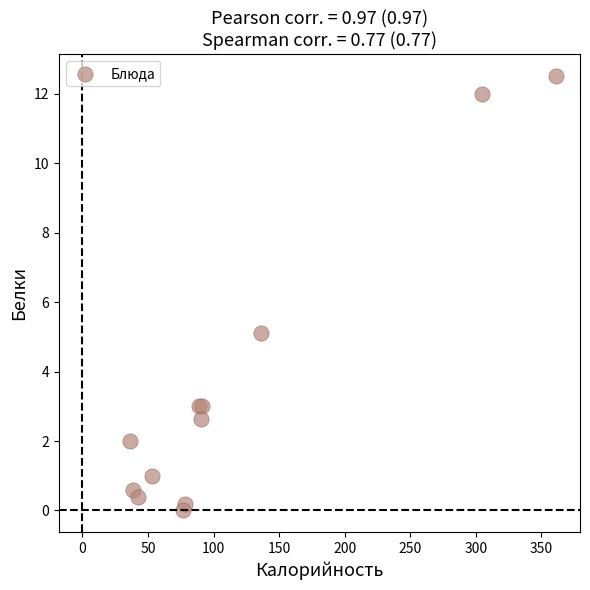

What Y value in the scatter plot is closest to 6?

5.1